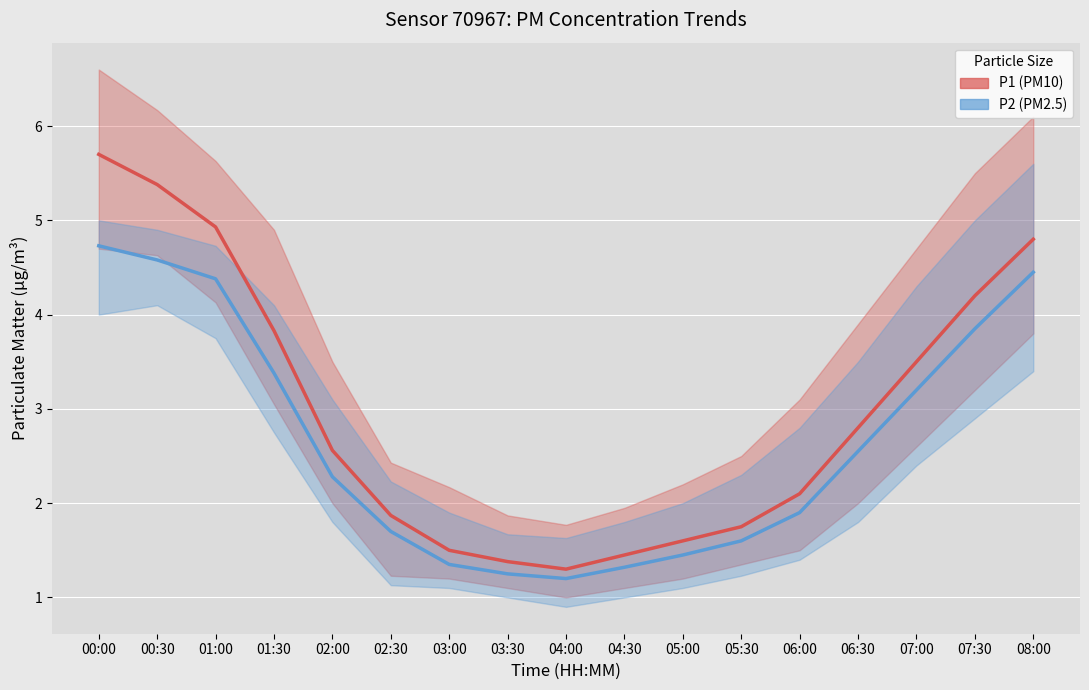

Which has a higher value, 06:00 or 01:00?

01:00